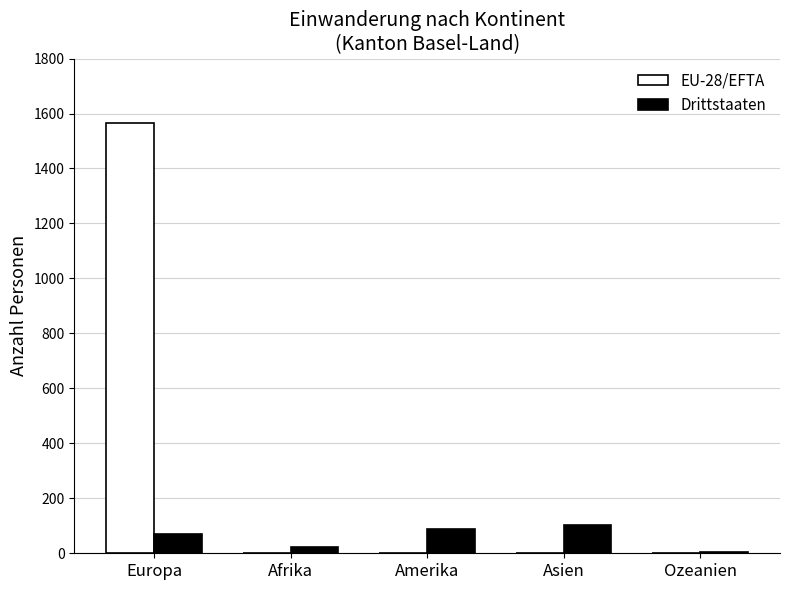

How many groups of bars are there?

5